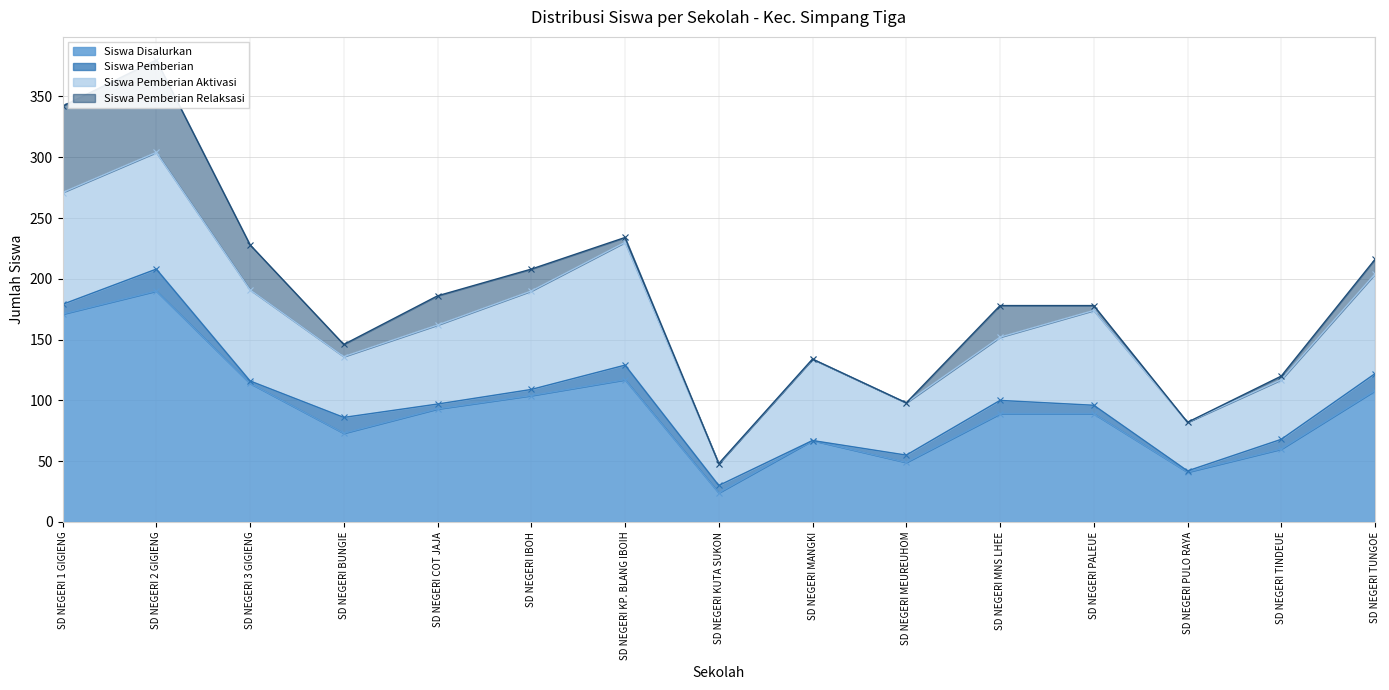

Is it true that Siswa Pemberian Aktivasi equals 66 at SD NEGERI MEUREUHOM?

False